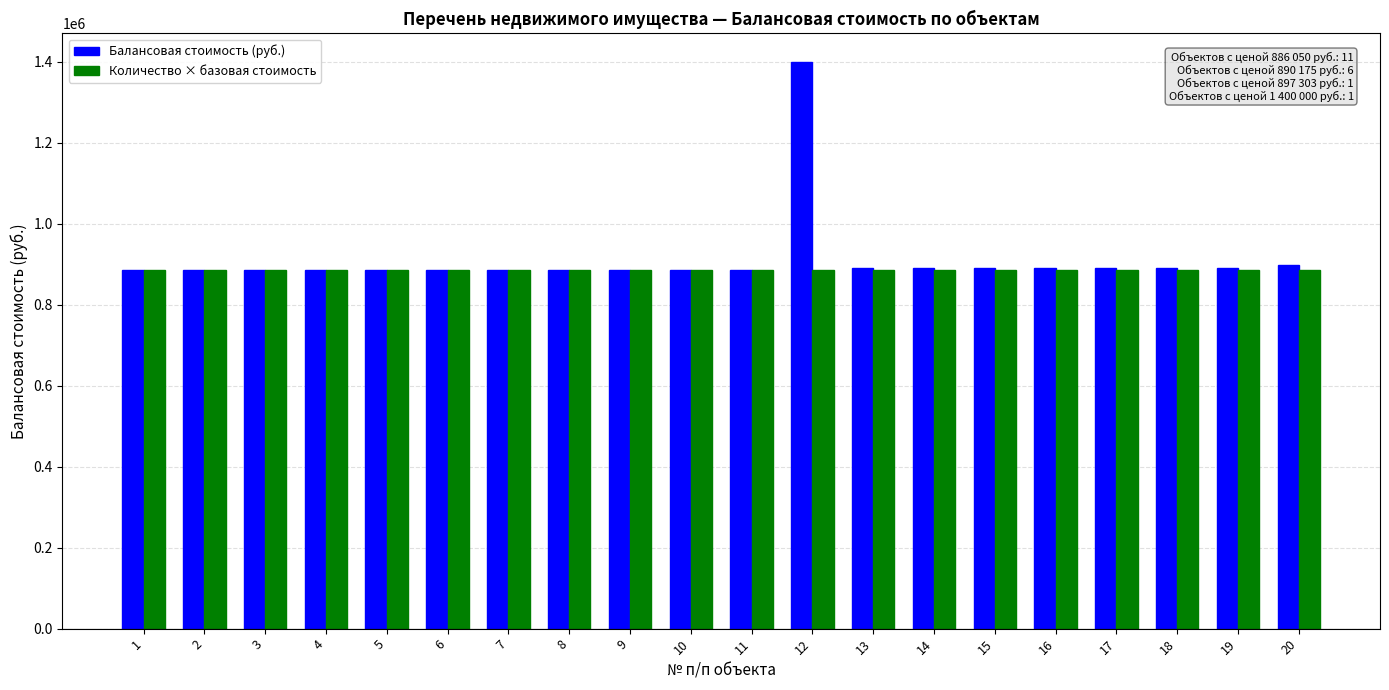

List the series in order of their overall mean, highest first.

Балансовая стоимость (руб.), Количество × базовая стоимость